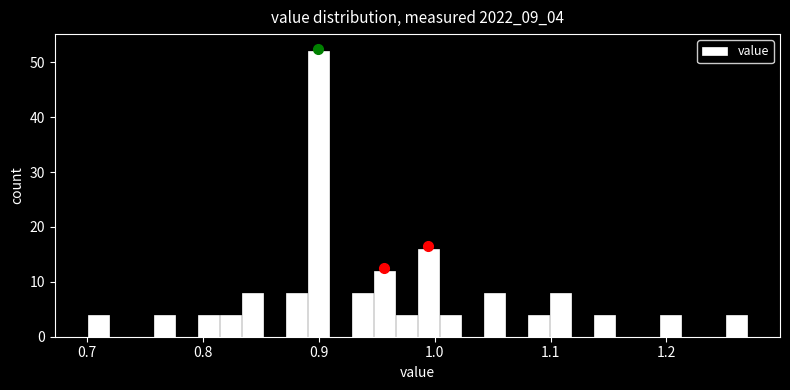

Read against the x-axis, roughly where is the centre of the tallest bar?

0.90